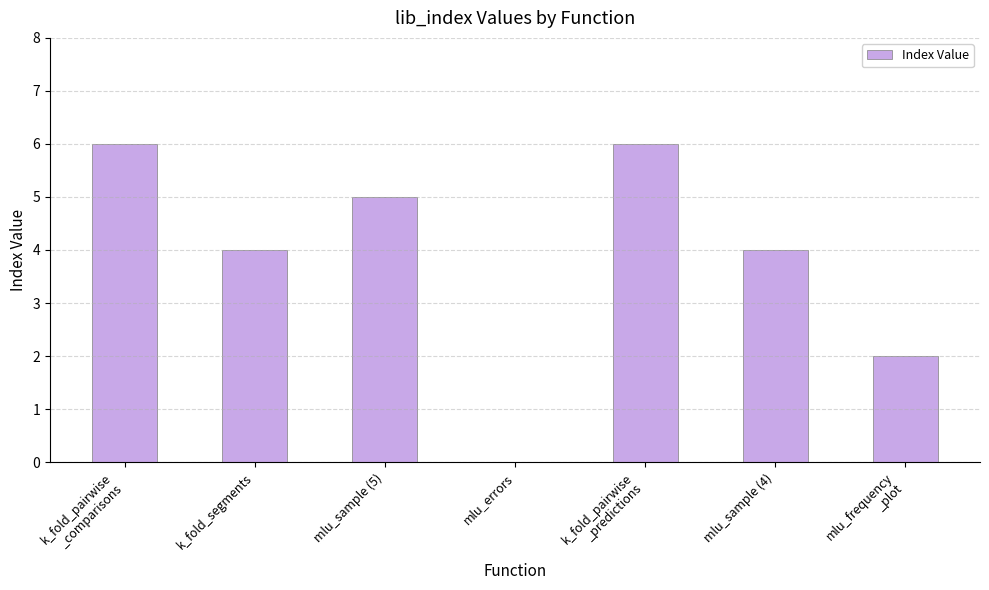

What is the change in value from k_fold_pairwise
_comparisons to k_fold_segments?

-2